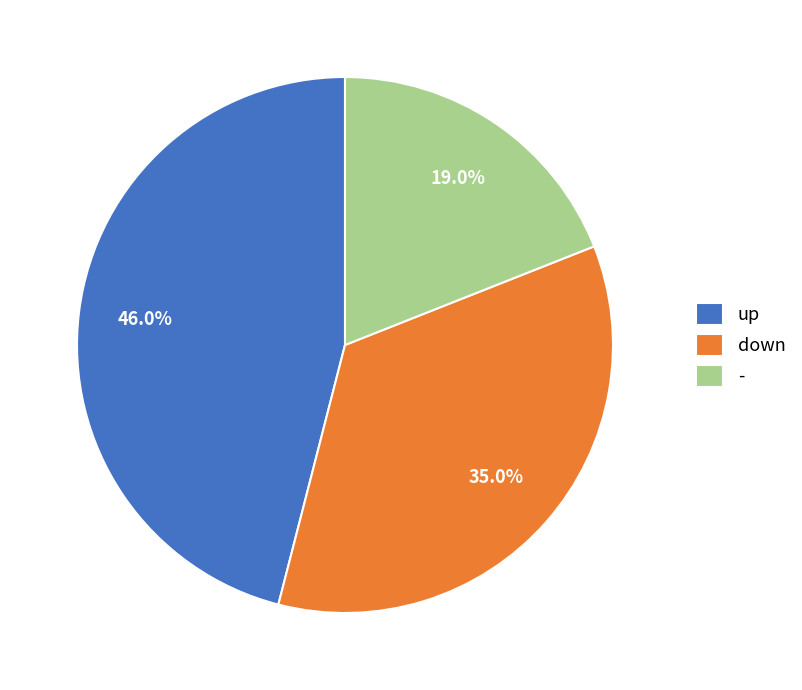

To the nearest percent, what is the average slice percentage?

33%